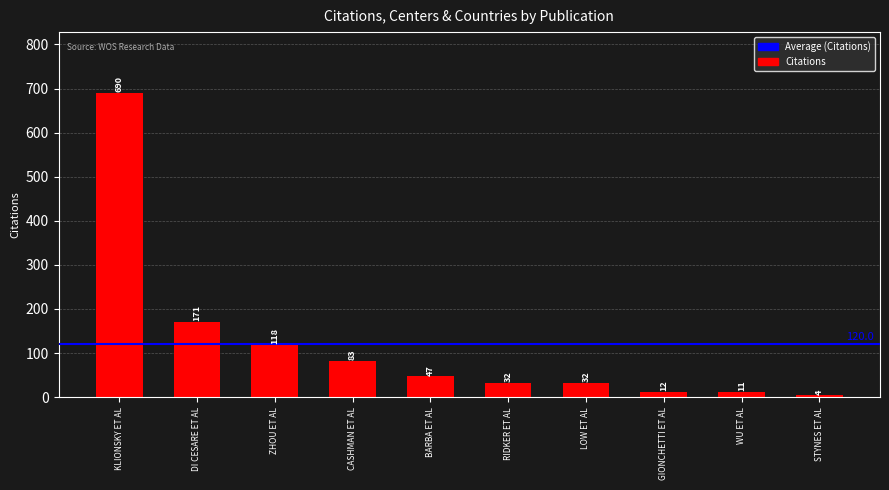

Which has a higher value, STYNES ET AL or DI CESARE ET AL?

DI CESARE ET AL